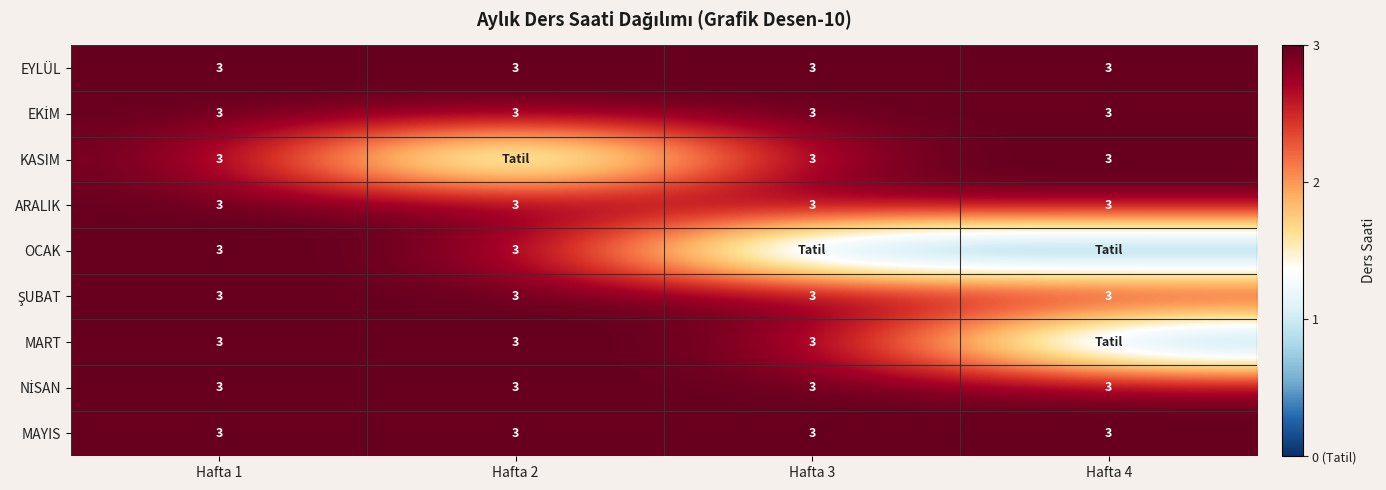

The value of MART at Hafta 3 is 3. True or false?

True